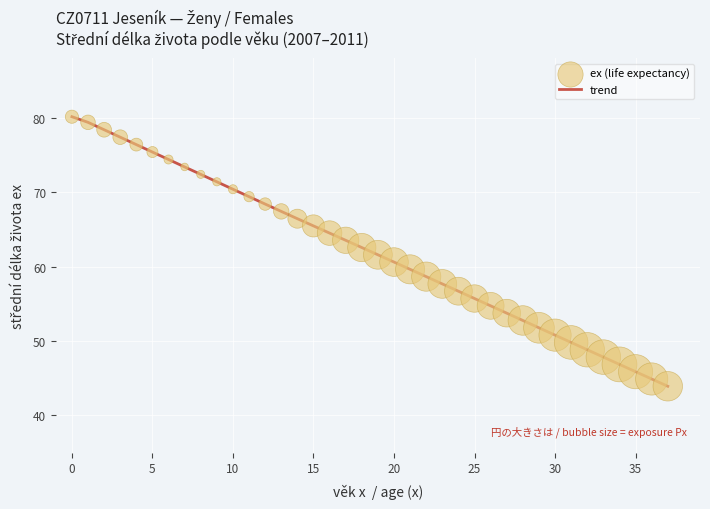

What is the maximum value shown in the chart?

80.2